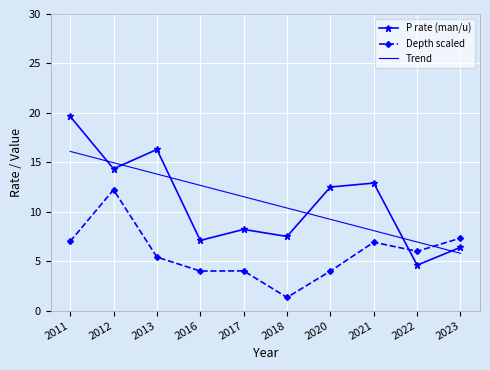

What is the difference between the maximum and minimum values in the P rate (man/u) series?

15.0